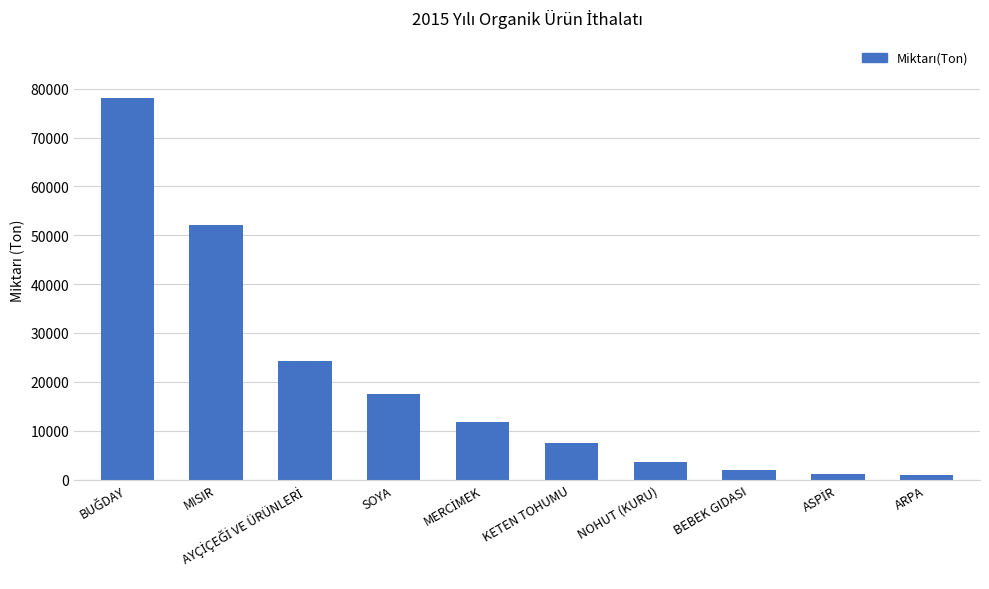

What is the change in value from MISIR to BEBEK GIDASI?

-50092.5